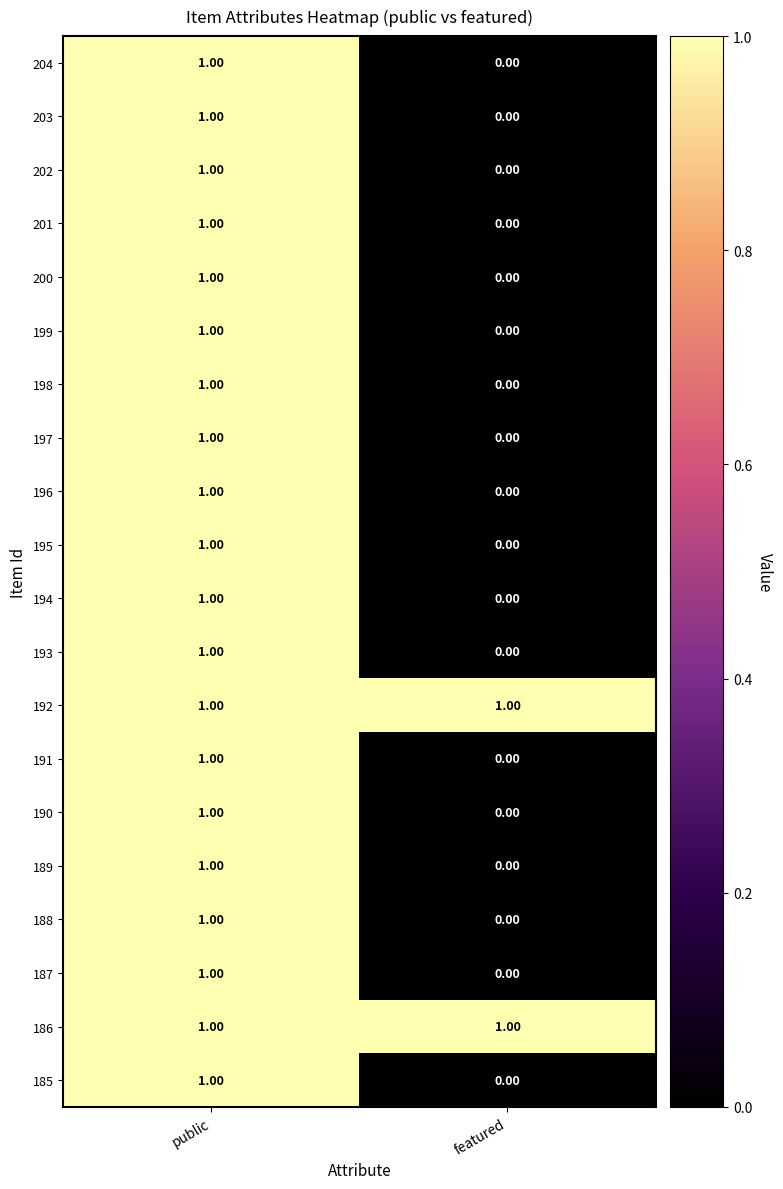

Rank the categories by 197 value from lowest to highest.

featured, public